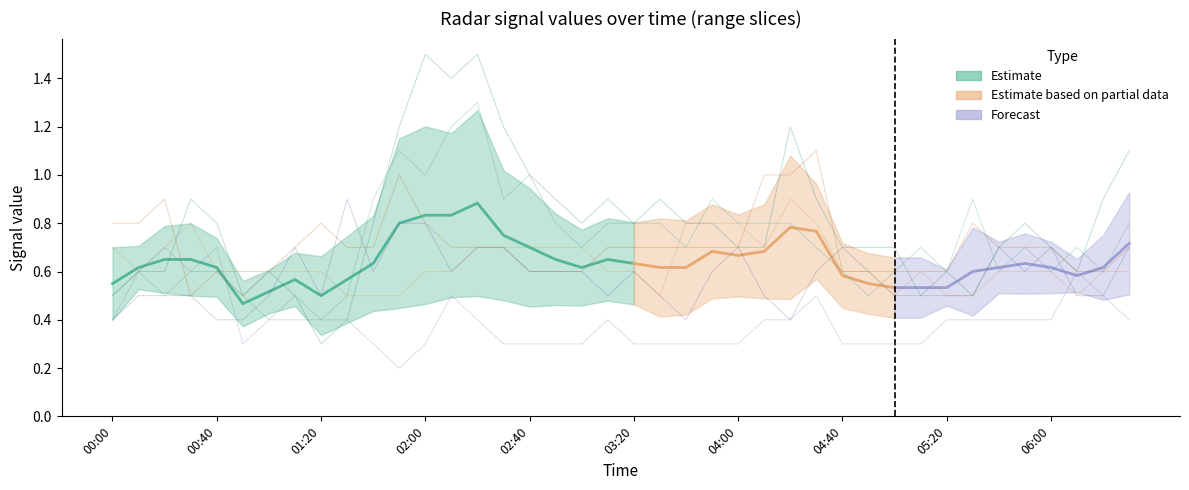

What is the label of the 30th point from the right?

2006/04/13 01:40